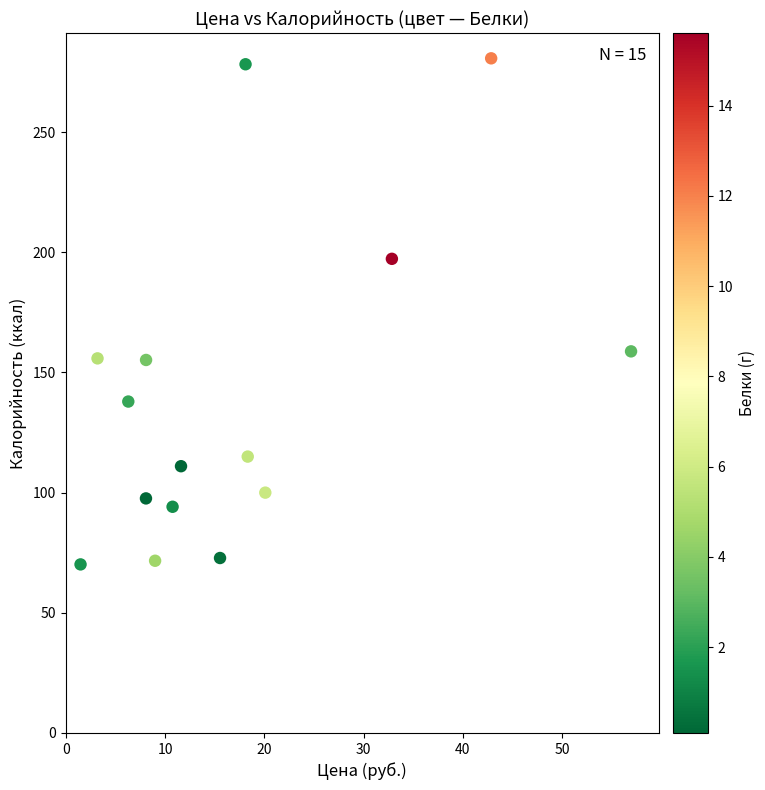

What is the range of Y values (max minus min)?

210.6